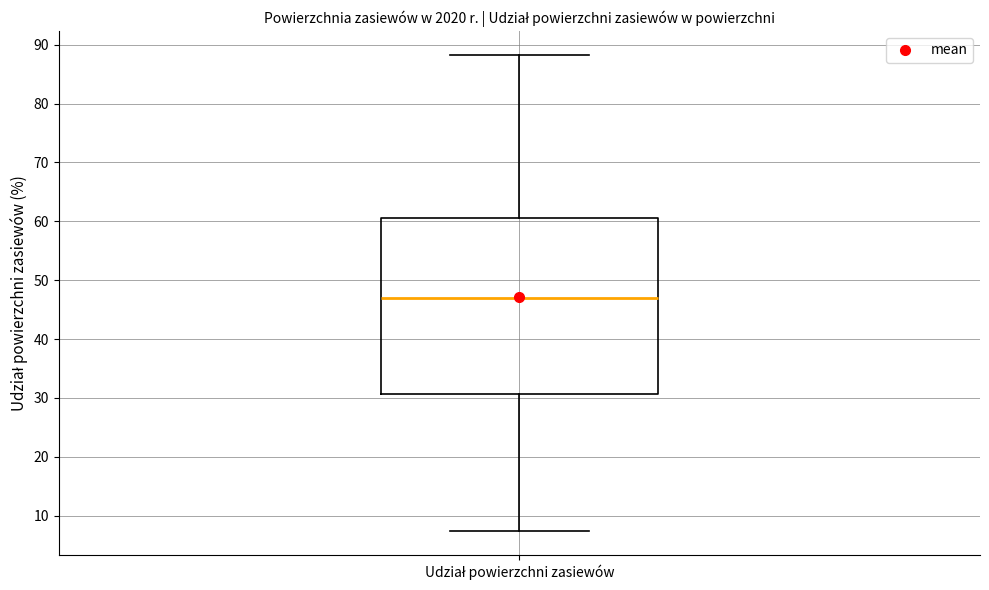

Transcribe this box plot: give where the median line is, the range the box spans, and where the two whiskers end, as read against the y-axis. The values are not printed on the chart, so give them approximately, as read against the axis.

median 47, box 31 to 61, whiskers 7 to 88